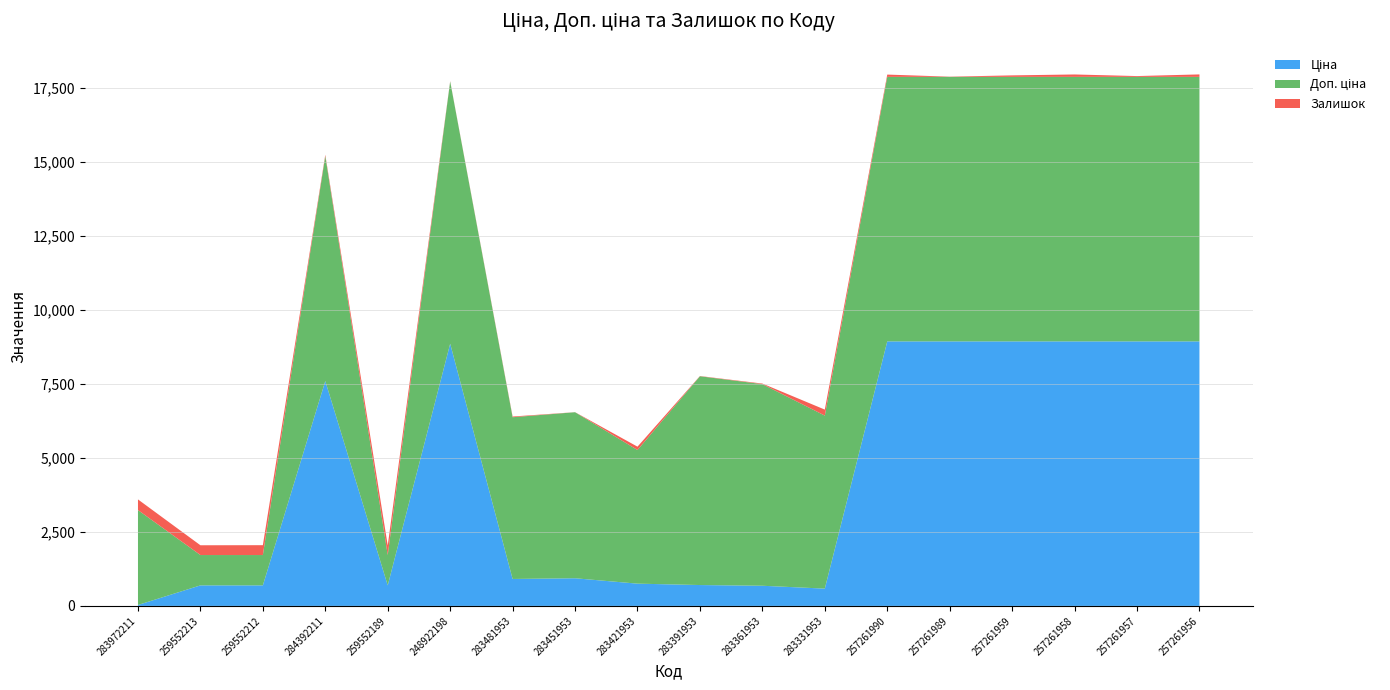

Reading left to right, extract all data points from this chart.

Ціна: 283972211=32.0	259552213=693.7	259552212=693.7	284392211=7596.5	259552189=693.7	248922198=8856.7	283481953=910.4	283451953=934.5	283421953=752.2	283391953=705.1	283361953=681.0	283331953=584.4	257261990=8934.1	257261989=8934.1	257261959=8934.1	257261958=8934.1	257261957=8934.1	257261956=8934.1
Доп. ціна: 283972211=3205.0	259552213=1024.6	259552212=1024.6	284392211=7596.5	259552189=1024.6	248922198=8856.7	283481953=5462.3	283451953=5607.2	283421953=4513.3	283391953=7051.3	283361953=6809.8	283331953=5843.9	257261990=8934.1	257261989=8934.1	257261959=8934.1	257261958=8934.1	257261957=8934.1	257261956=8934.1
Залишок: 283972211=360.0	259552213=330.0	259552212=333.0	284392211=43.0	259552189=322.0	248922198=11.0	283481953=24.0	283451953=2.0	283421953=113.0	283391953=8.0	283361953=19.0	283331953=202.0	257261990=77.0	257261989=7.0	257261959=50.0	257261958=81.0	257261957=27.0	257261956=83.0